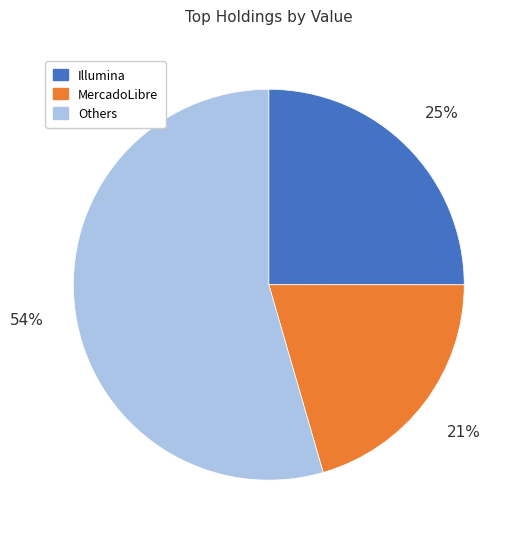

Is there any slice that represents more than half of the pie?

Yes